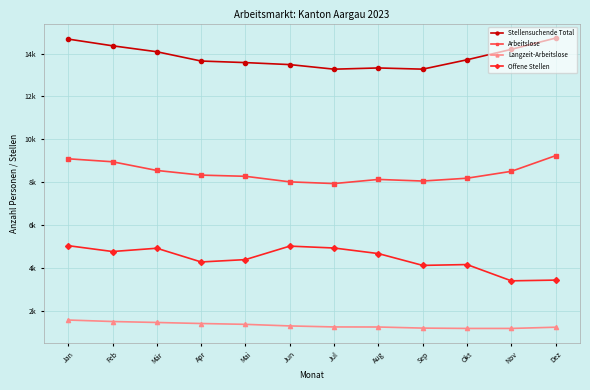

What are all the series names shown in the legend?

Stellensuchende Total, Arbeitslose, Langzeit-Arbeitslose, Offene Stellen